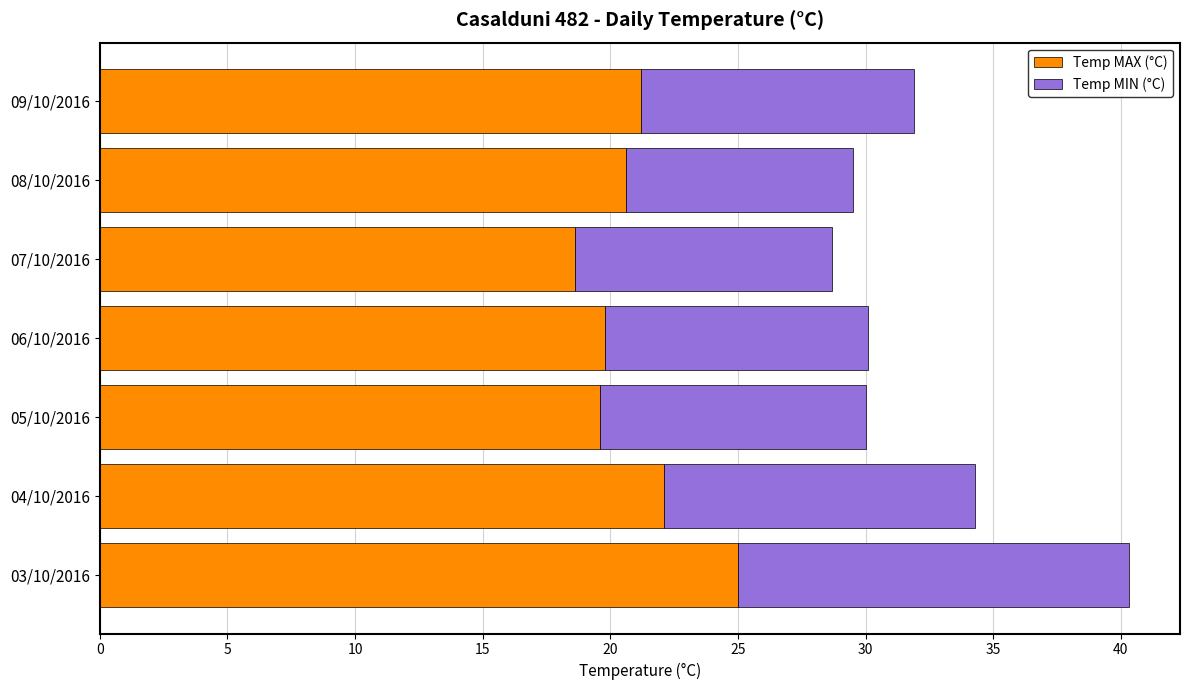

What is the lowest value of the Temp MAX (°C) series?

18.6